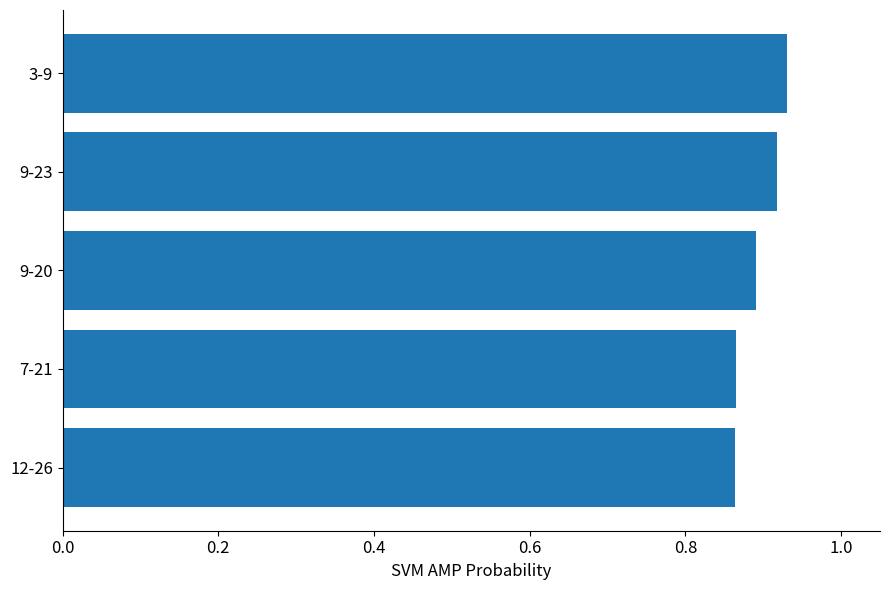

Between 12-26 and 9-23, which is larger?

9-23